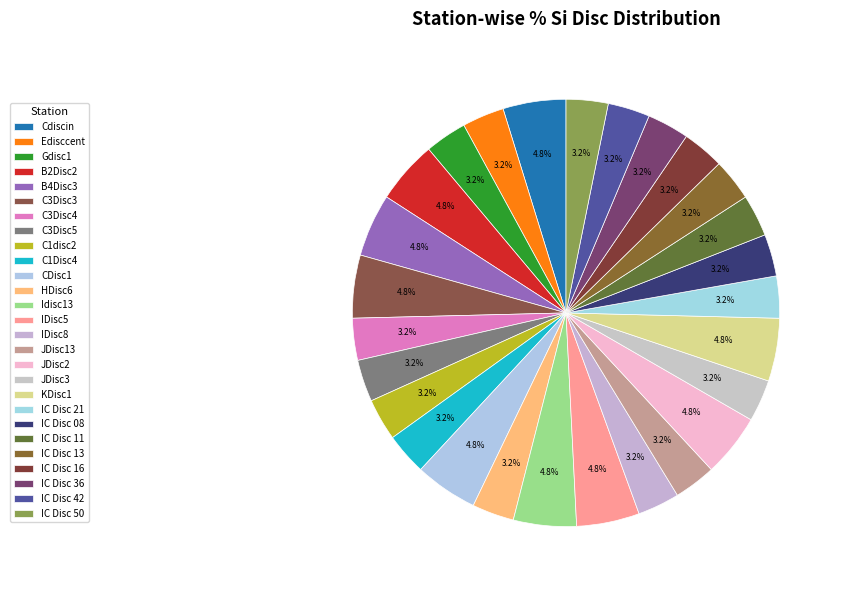

The IC Disc 11 slice represents 1% of the pie. True or false?

False